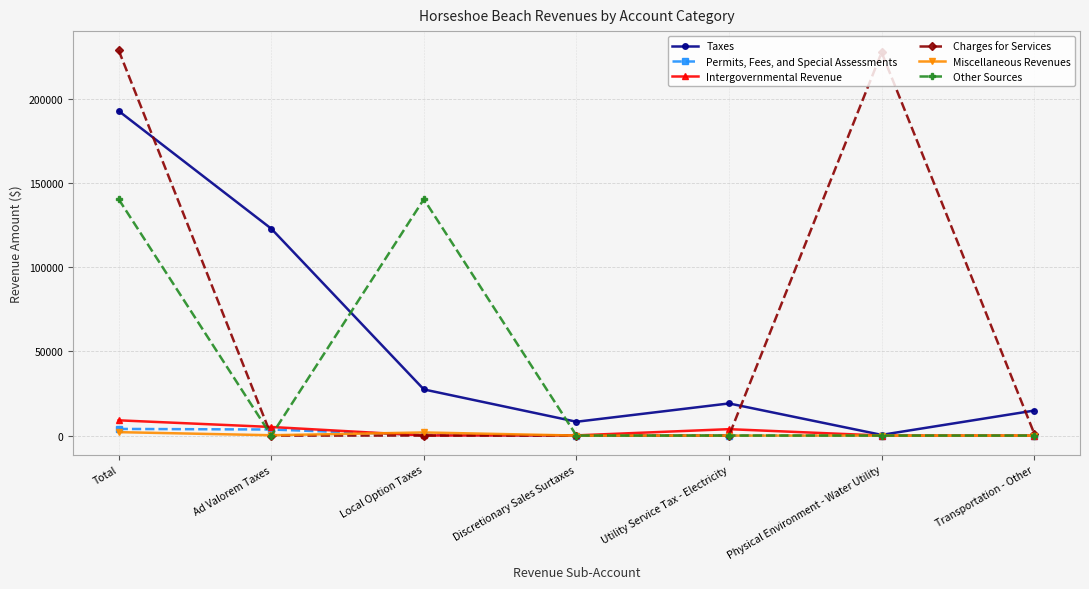

What is the difference between the Permits, Fees, and Special Assessments values at Total and Discretionary Sales Surtaxes?

3944